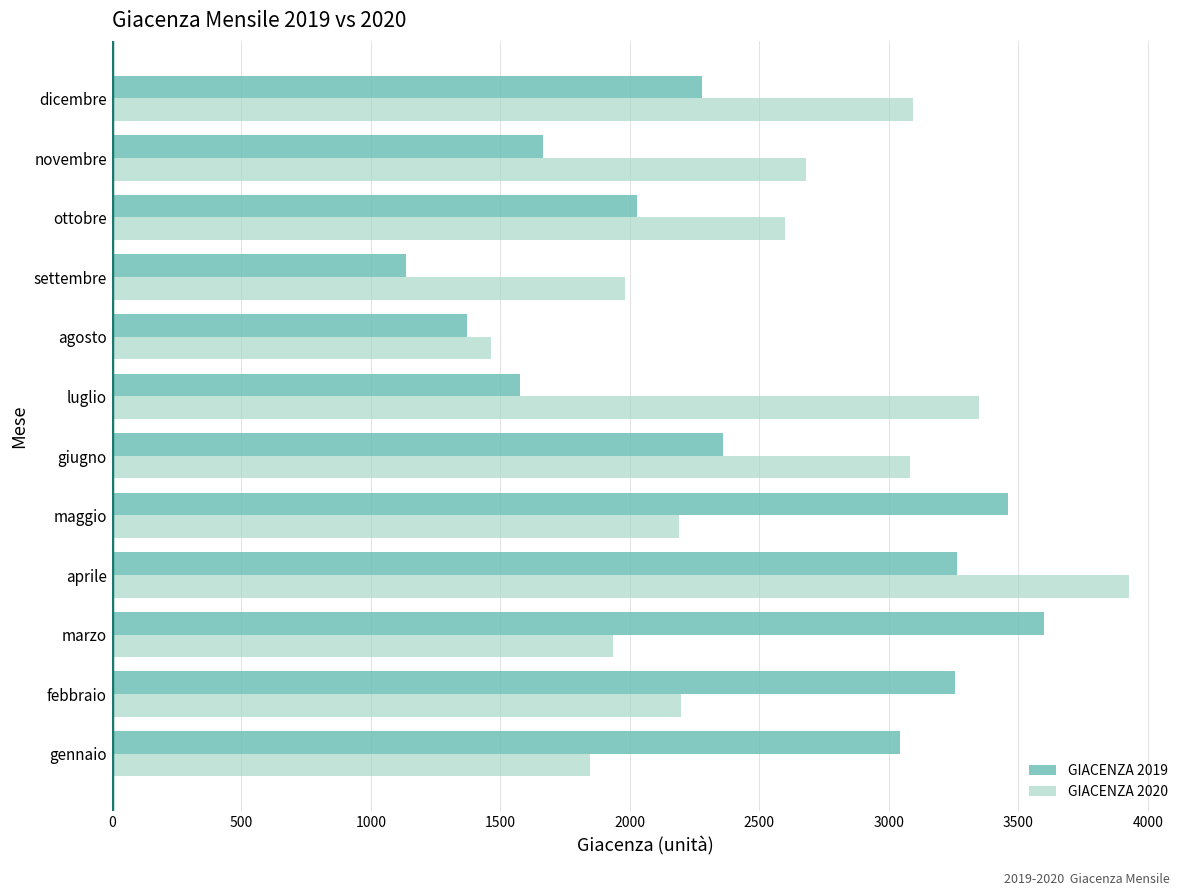

What is the difference between the highest and lowest values at marzo?

1664.9